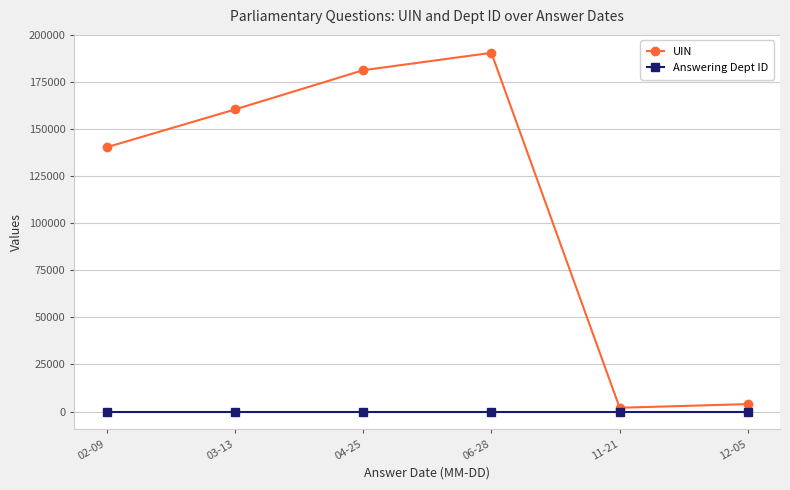

True or false: UIN and Answering Dept ID cross at least once.

False